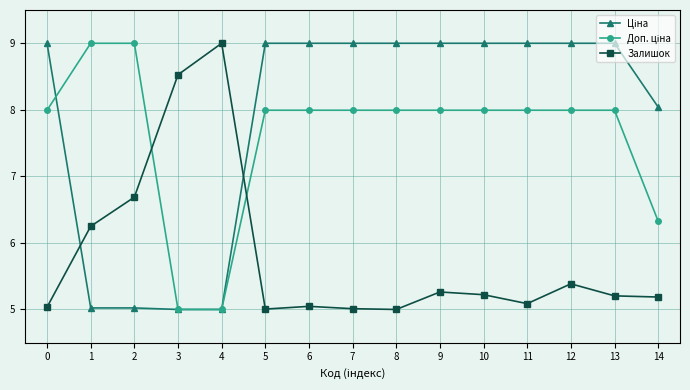

True or false: Залишок has more than 1 points higher than both neighbors.

True